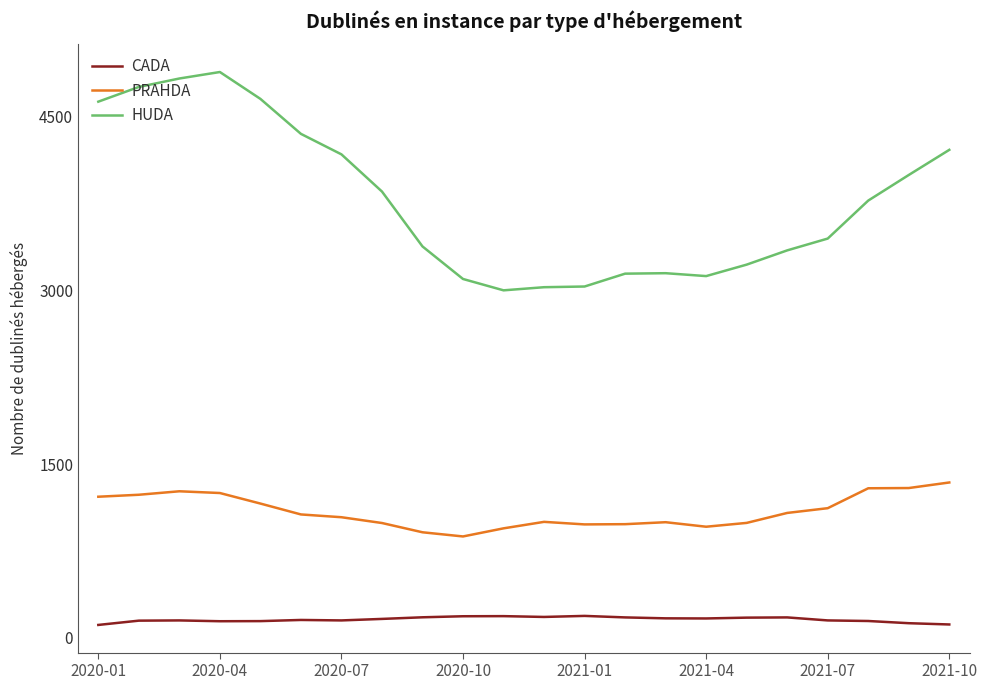

Which series has the largest total across all categories?

HUDA